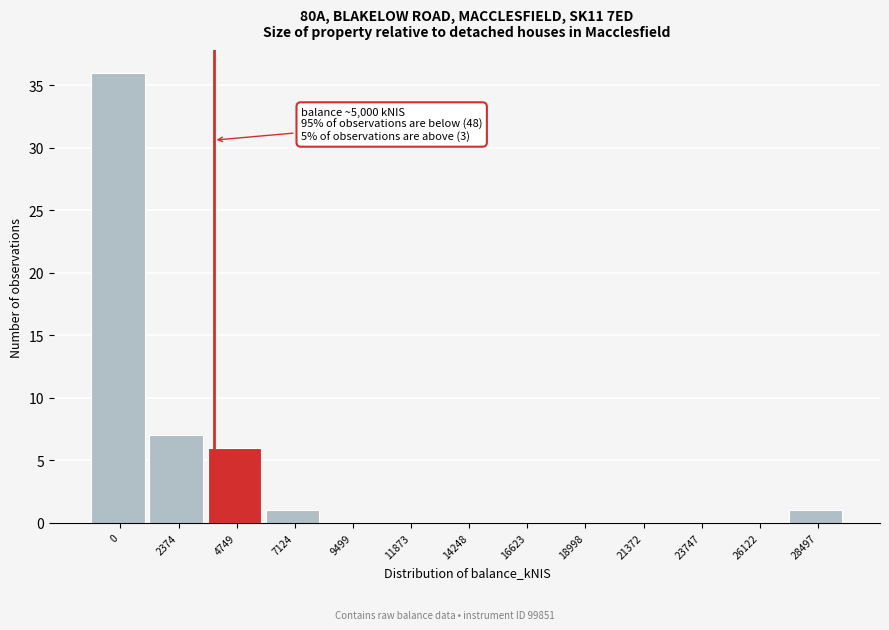

Reading left to right, extract all data points from this chart.

0=36	2374=7	4749=6	7124=1	9499=0	11873=0	14248=0	16623=0	18998=0	21372=0	23747=0	26122=0	28497=1